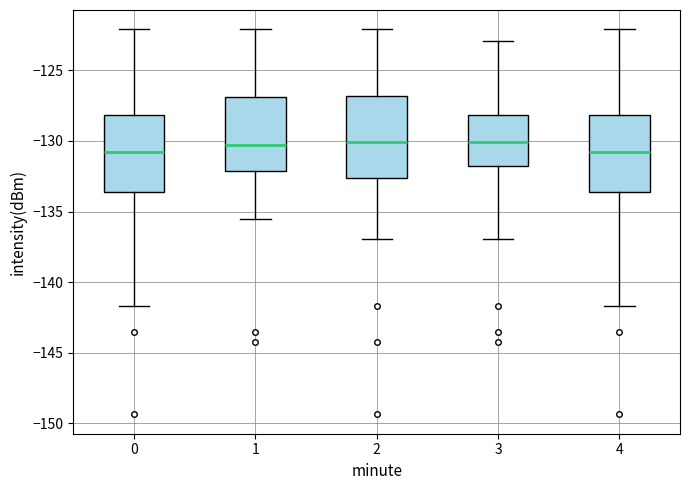

Where does the median line of the box at x = 3 sit on the y-axis? The values are not printed on the chart, so give them approximately, as read against the axis.

-130.0